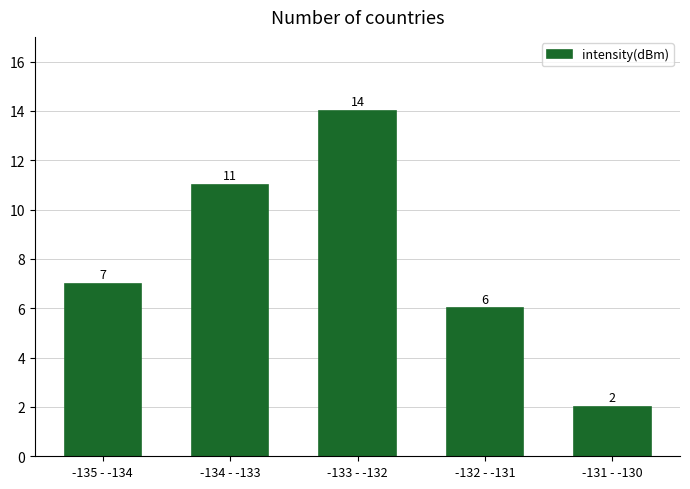

Reading left to right, what are all the values shown in this chart?

-135 - -134=7	-134 - -133=11	-133 - -132=14	-132 - -131=6	-131 - -130=2